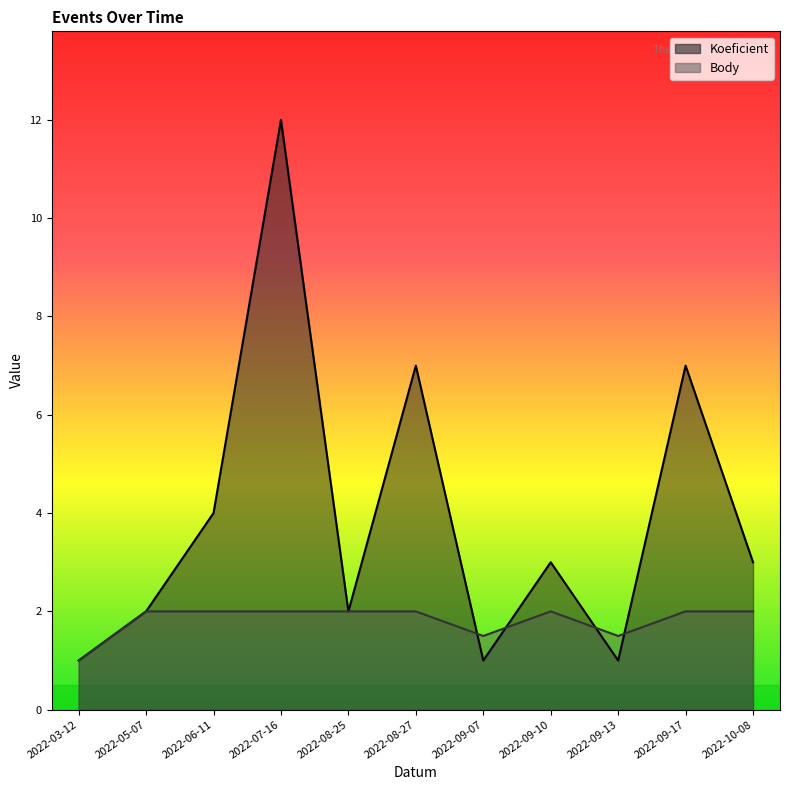

What is the spread (max minus min) of values at 2022-08-27?

5.0